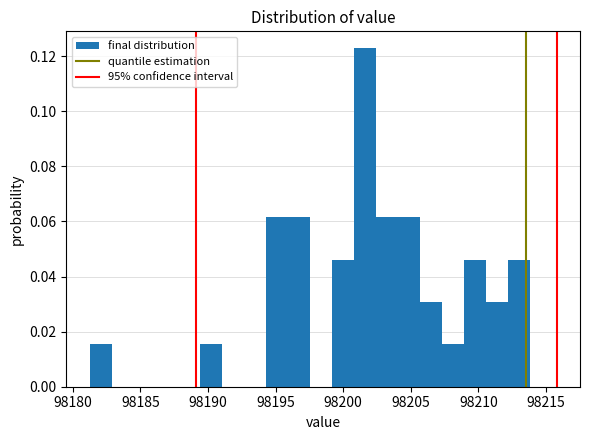

Read against the x-axis, roughly where is the centre of the tallest bar?

98201.5